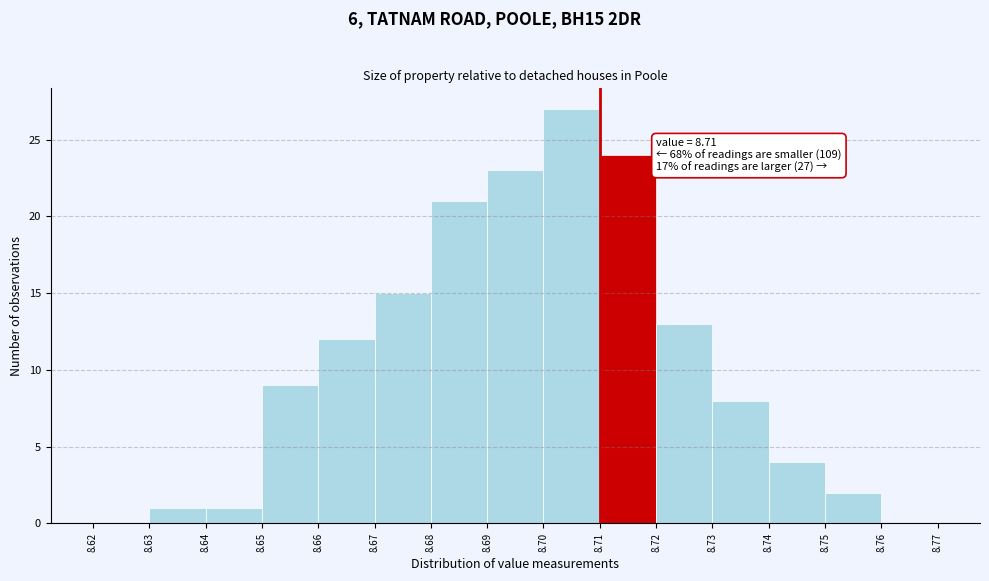

Which range on the x-axis has the tallest bar?

8.70 to 8.71